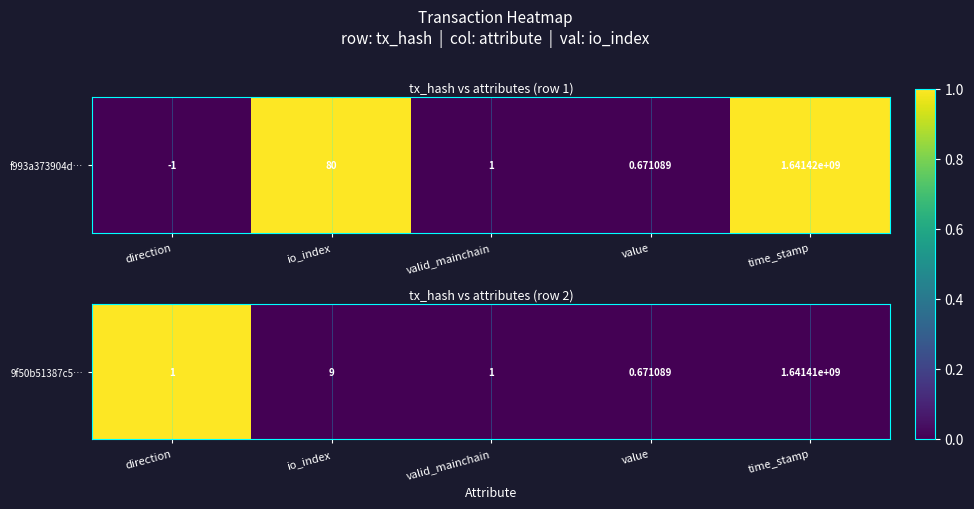

At which label is the value closest to 0?

io_index